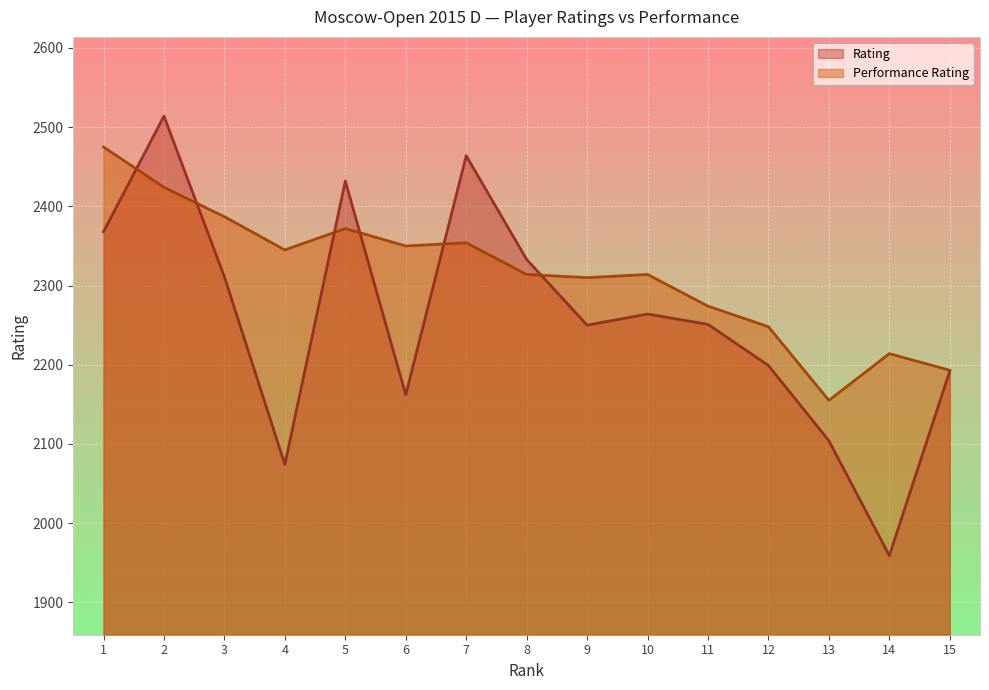

How many series are shown in this chart?

2